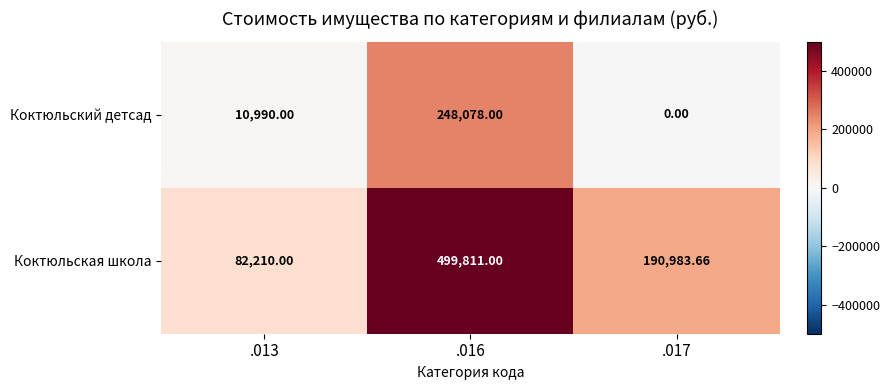

Rank the series by their maximum value, from lowest to highest.

Коктюльский детсад, Коктюльская школа